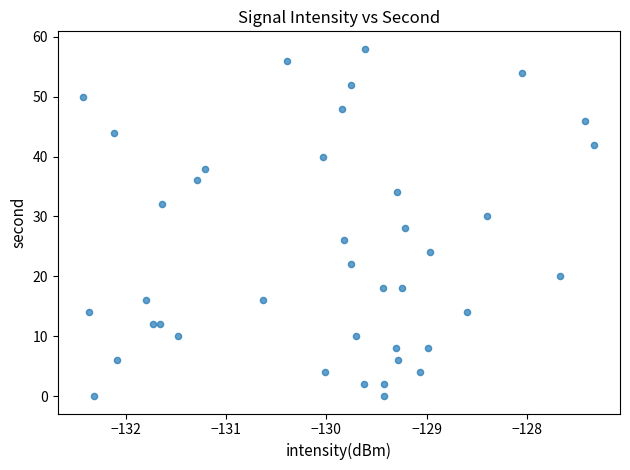

What is the range of Y values (max minus min)?

58